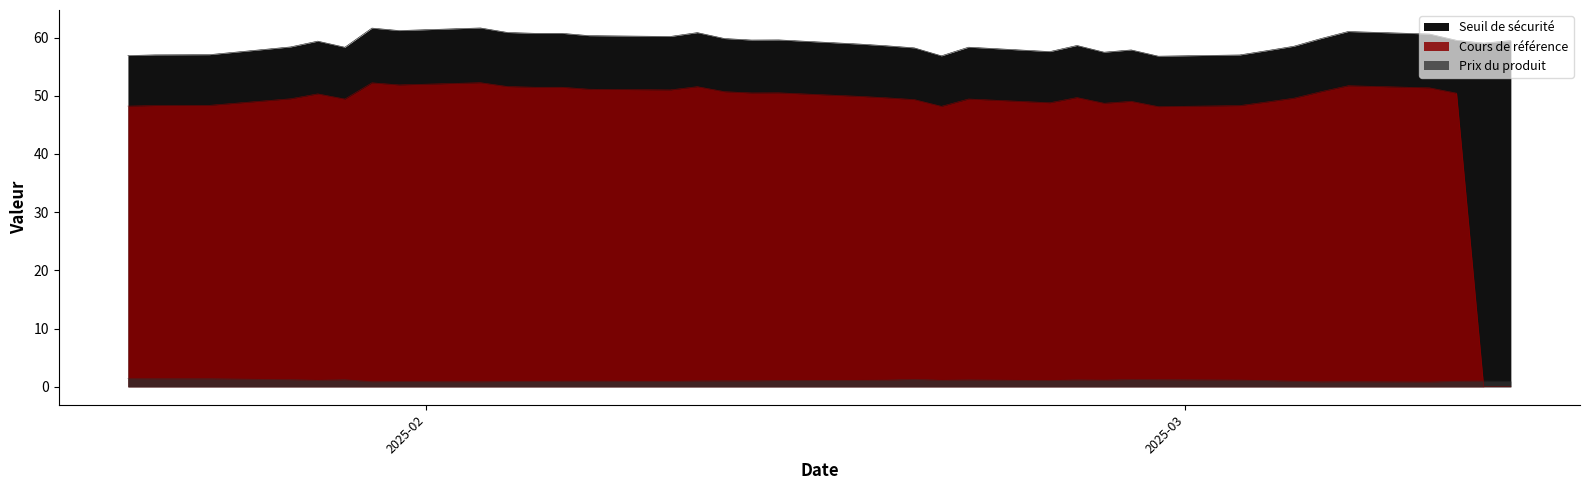

Reading right to left, list all the values displayed in this chart.

Seuil de sécurité: 38=56.9	37=57.0	36=57.1	35=58.4	34=59.4	33=59.4	32=58.3	31=61.6	30=61.2	29=61.6	28=61.6	27=60.9	26=60.7	25=60.7	24=60.3	23=60.2	22=60.8	21=59.8	20=59.6	19=59.6	18=58.9	17=58.6	16=58.2	15=56.9	14=58.3	13=57.6	12=58.6	11=57.5	10=57.9	9=56.8	8=57.0	7=57.7	6=58.5	5=59.8	4=61.0	3=60.6	2=59.5	1=59.0	0=59.5
Cours de référence: 38=48.2	37=48.3	36=48.4	35=49.5	34=50.3	33=50.3	32=49.4	31=52.2	30=51.9	29=52.2	28=52.2	27=51.6	26=51.5	25=51.5	24=51.1	23=51.0	22=51.6	21=50.7	20=50.5	19=50.5	18=49.9	17=49.6	16=49.3	15=48.2	14=49.4	13=48.8	12=49.7	11=48.7	10=49.0	9=48.1	8=48.3	7=48.9	6=49.6	5=50.7	4=51.7	3=51.4	2=50.4	1=0.0	0=0.0
Prix du produit: 38=1.4	37=1.4	36=1.4	35=1.2	34=1.1	33=1.1	32=1.2	31=0.9	30=0.9	29=0.9	28=0.9	27=0.9	26=0.9	25=1.0	24=1.0	23=0.9	22=1.0	21=1.0	20=1.0	19=1.1	18=1.1	17=1.1	16=1.3	15=1.1	14=1.2	13=1.1	12=1.2	11=1.1	10=1.3	9=1.2	8=1.2	7=1.1	6=1.0	5=0.9	4=0.9	3=0.8	2=1.0	1=1.0	0=1.0